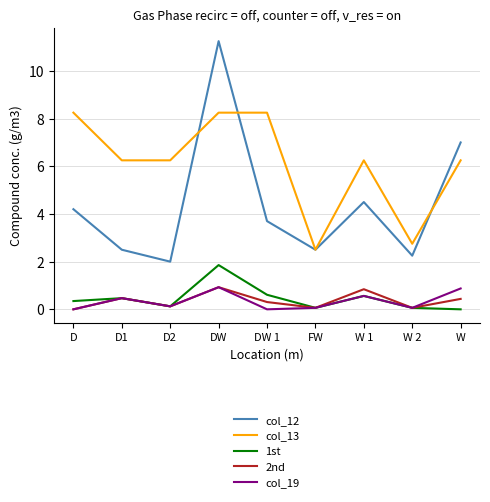

What position from the left is W?

9